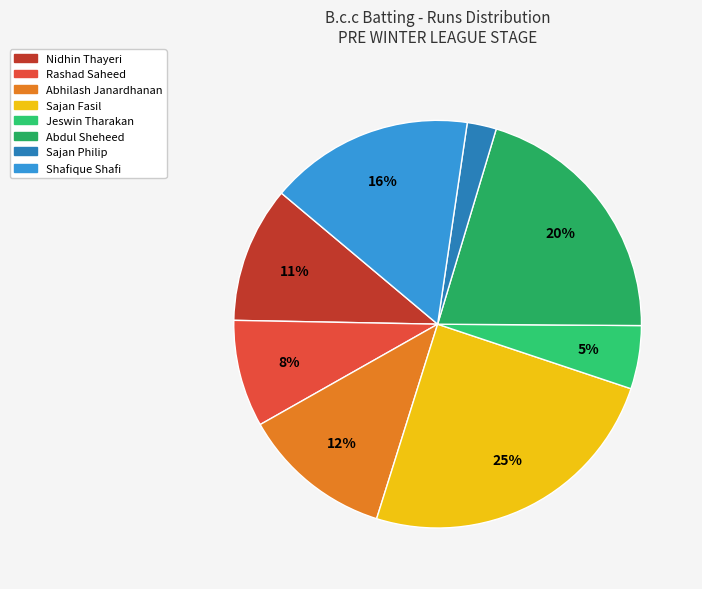

Which category has the smallest portion of the pie?

Sajan Philip